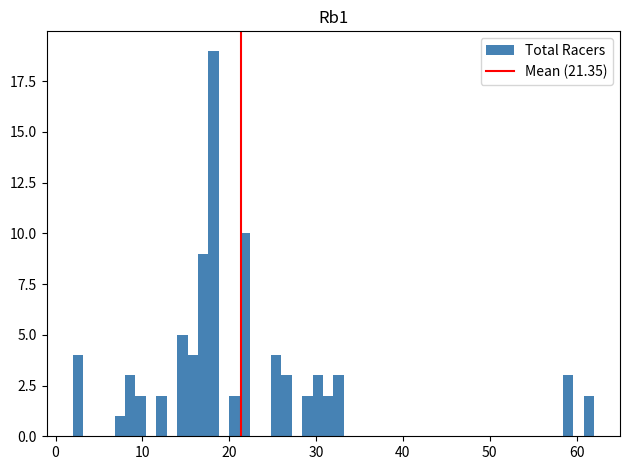

Around what value on the x-axis is the tallest bar? Give the approximate position of its centre, as read against the axis.

18